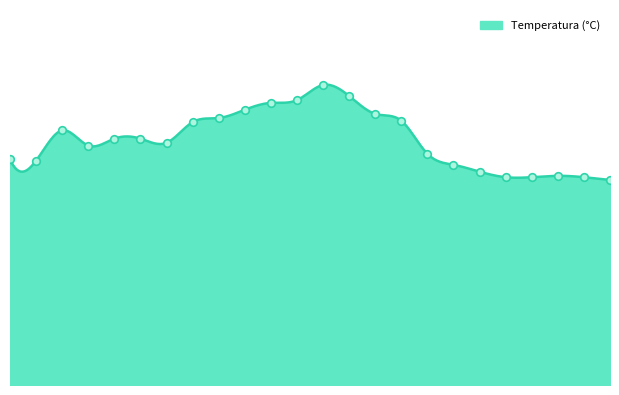

What is the ratio of the value at 12:00 to the value at 18:00?

1.2